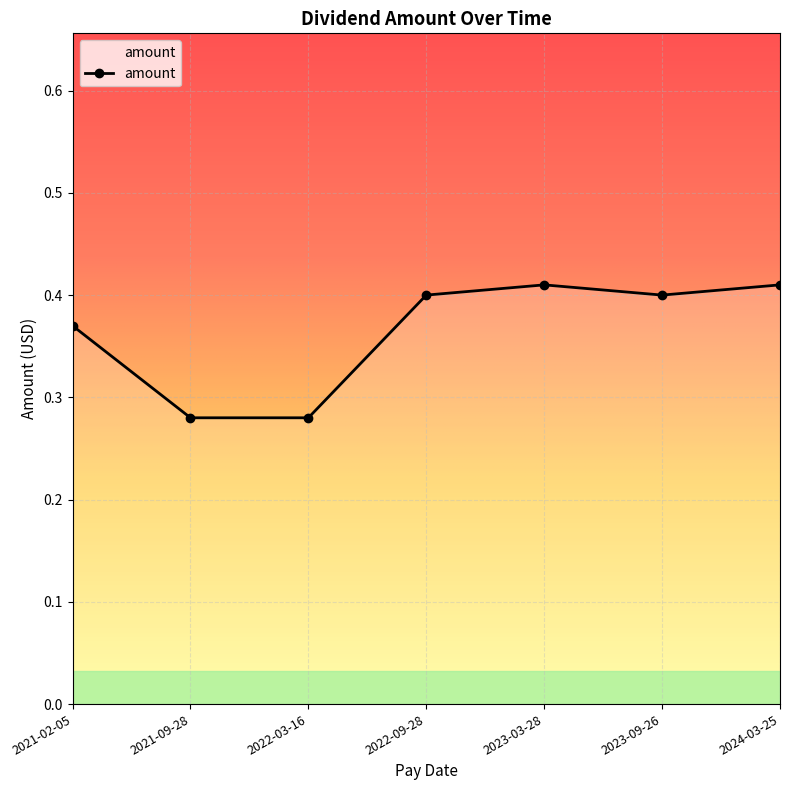

True or false: there are more than 2 points higher than both neighbors.

False